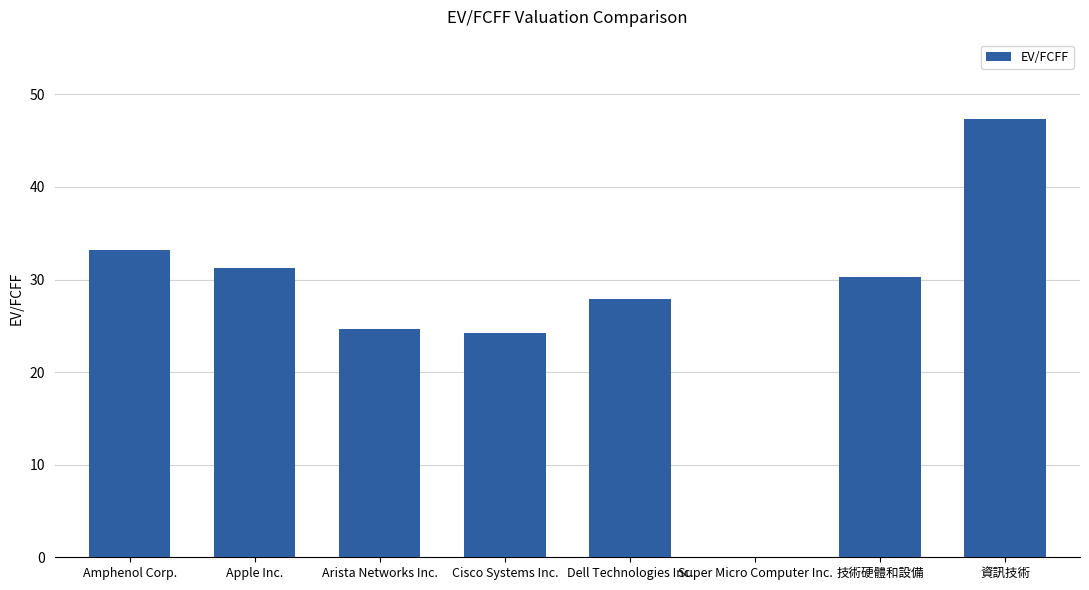

What is the maximum value shown in the chart?

47.4